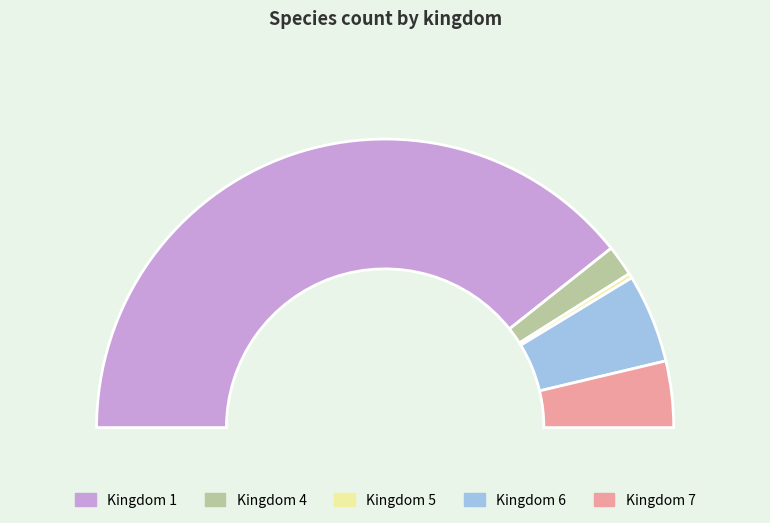

What percentage is the 5 slice, to the nearest percent?

1%